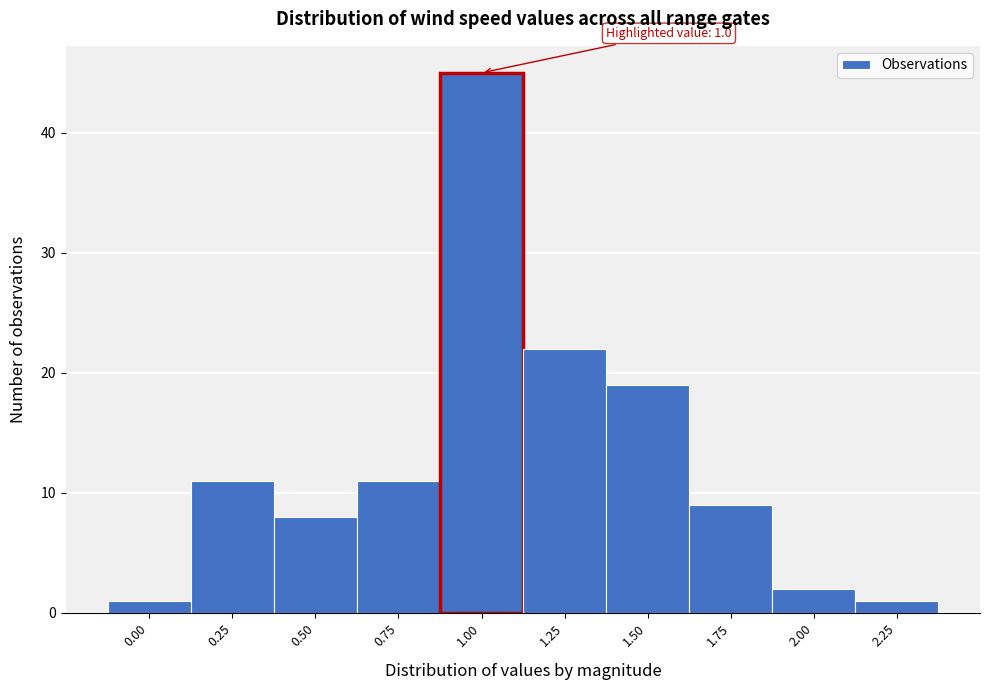

Reading left to right, transcribe all the data shown in this chart.

1	11	8	11	45	22	19	9	2	1